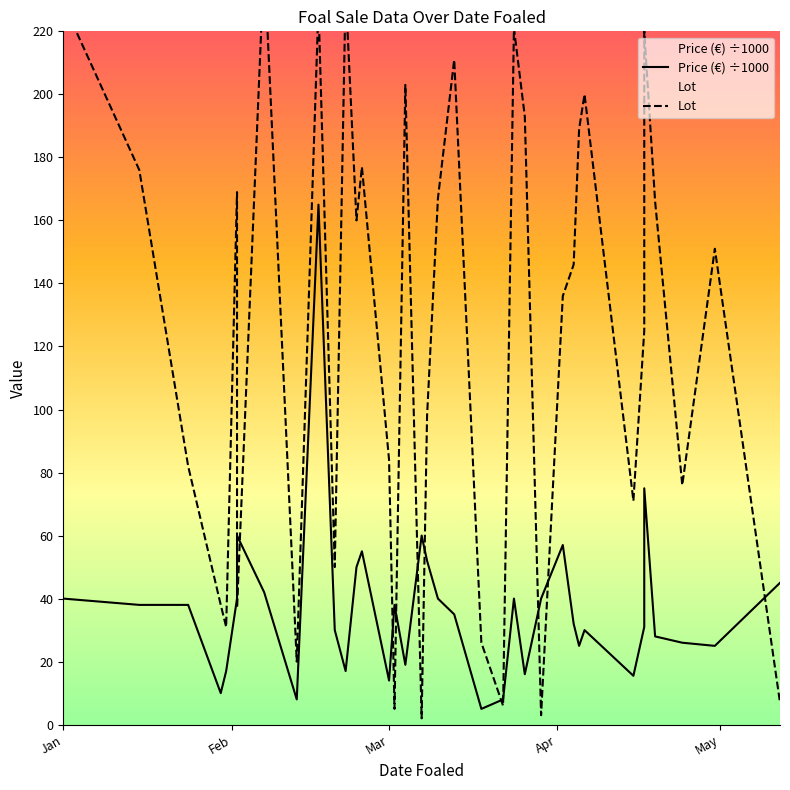

At how many categories does at least one series exceed 210?

7